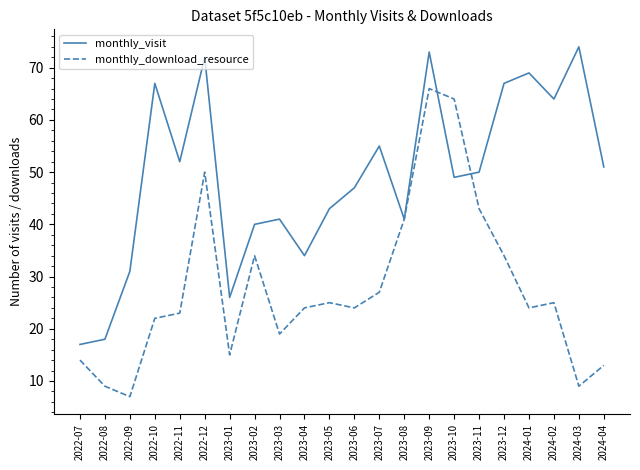

The value of monthly_download_resource at 2023-01 is 15. True or false?

True